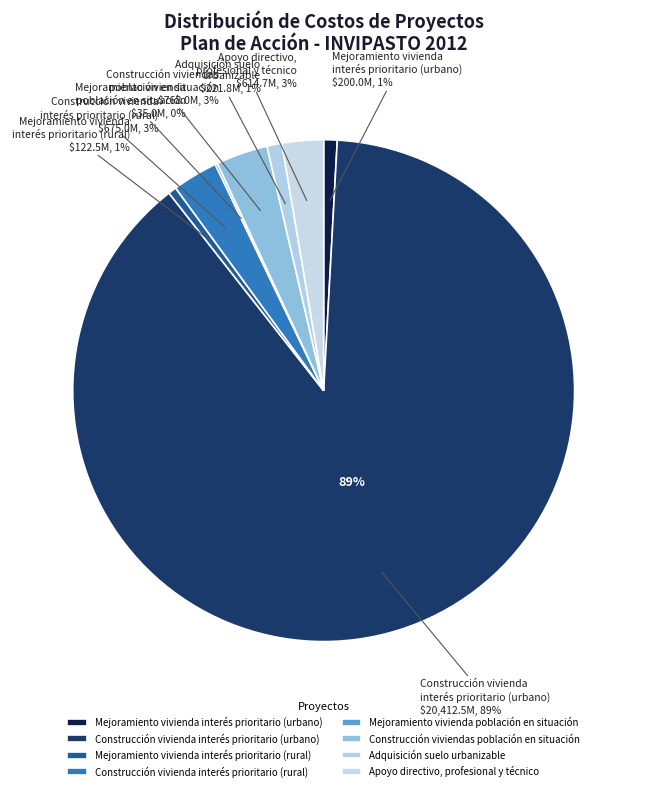

To the nearest percent, what is the average slice percentage?

12%